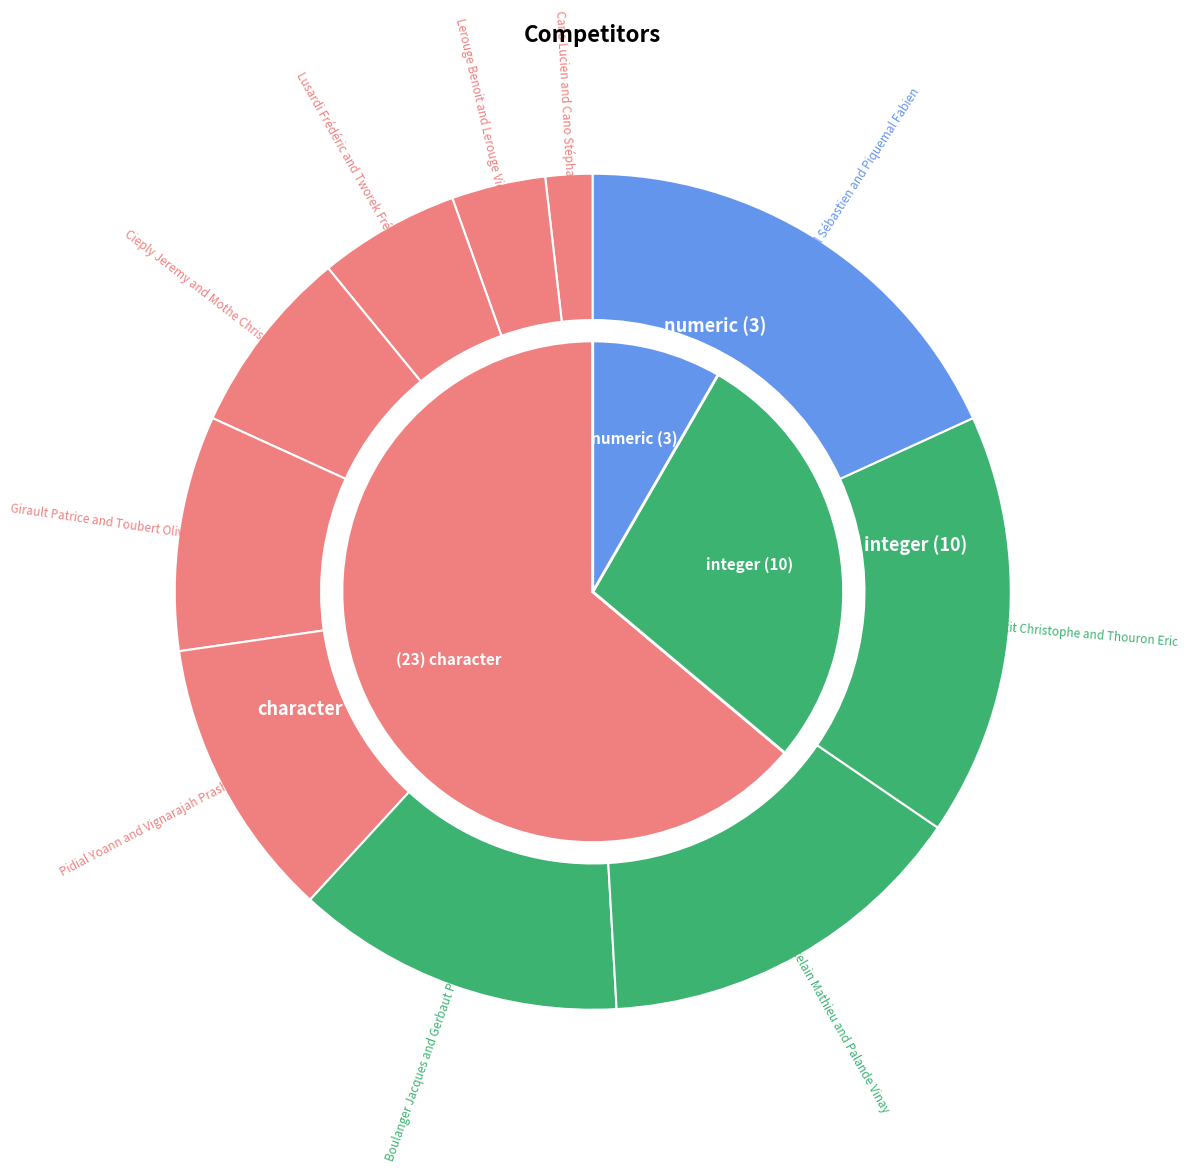

Count the number of slices in the pie.

10